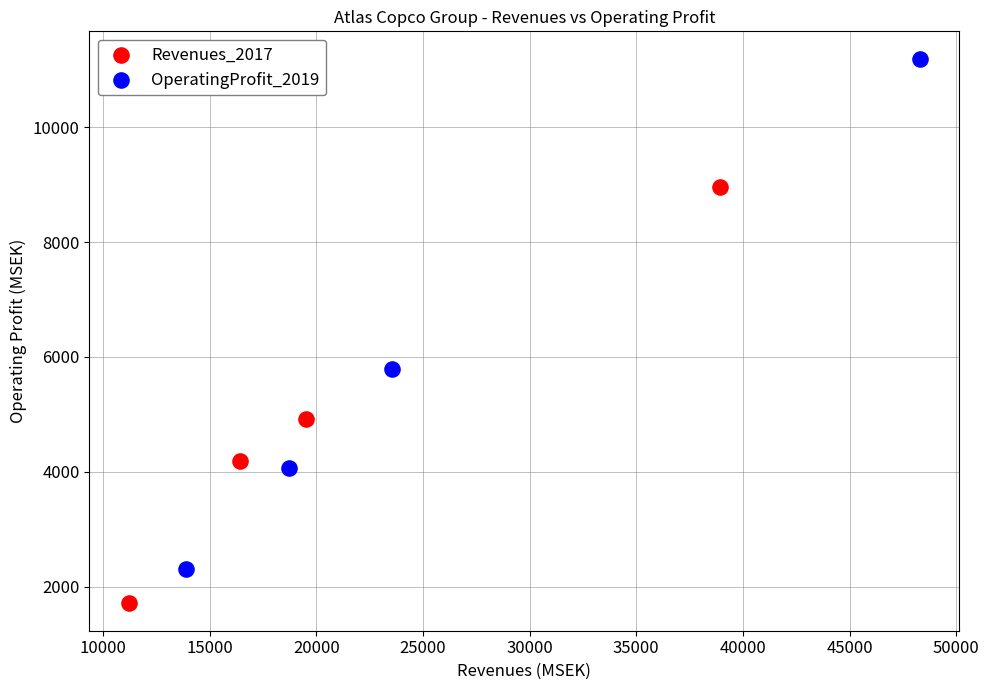

Which series reaches the minimum Y coordinate?

Revenues_2017